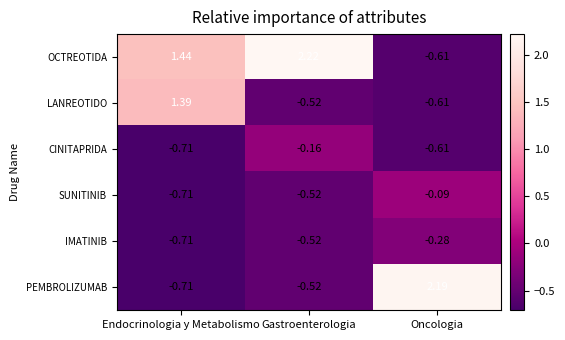

Rank the series by their maximum value, from lowest to highest.

IMATINIB, CINITAPRIDA, SUNITINIB, LANREOTIDO, PEMBROLIZUMAB, OCTREOTIDA